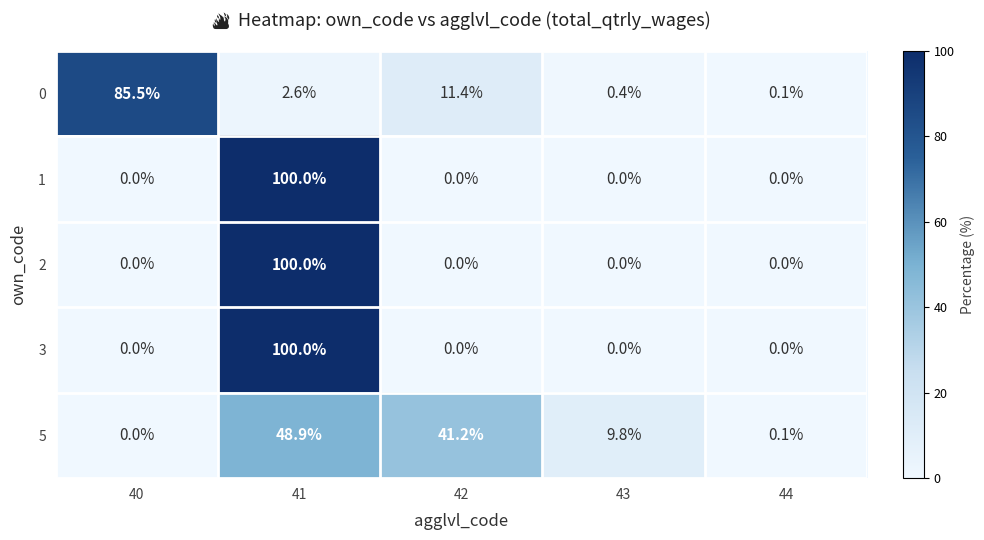

What is the difference between the highest and lowest values at 43?

9.8